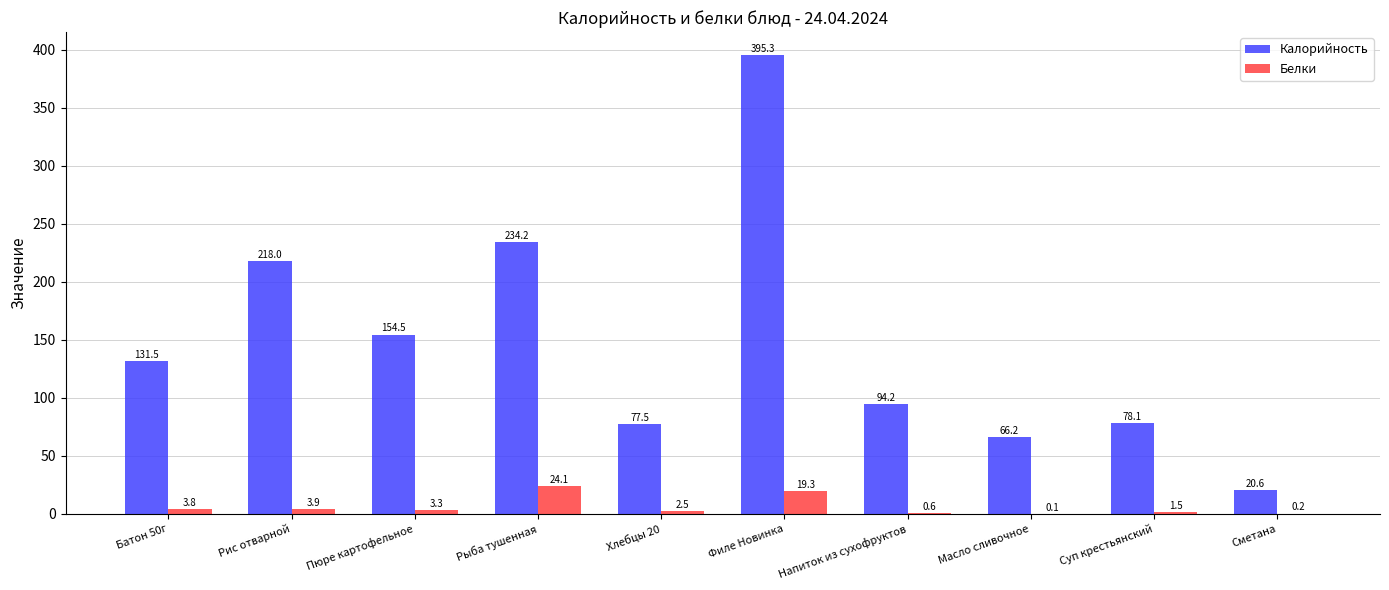

At which category is the sum across all series the highest?

Филе Новинка